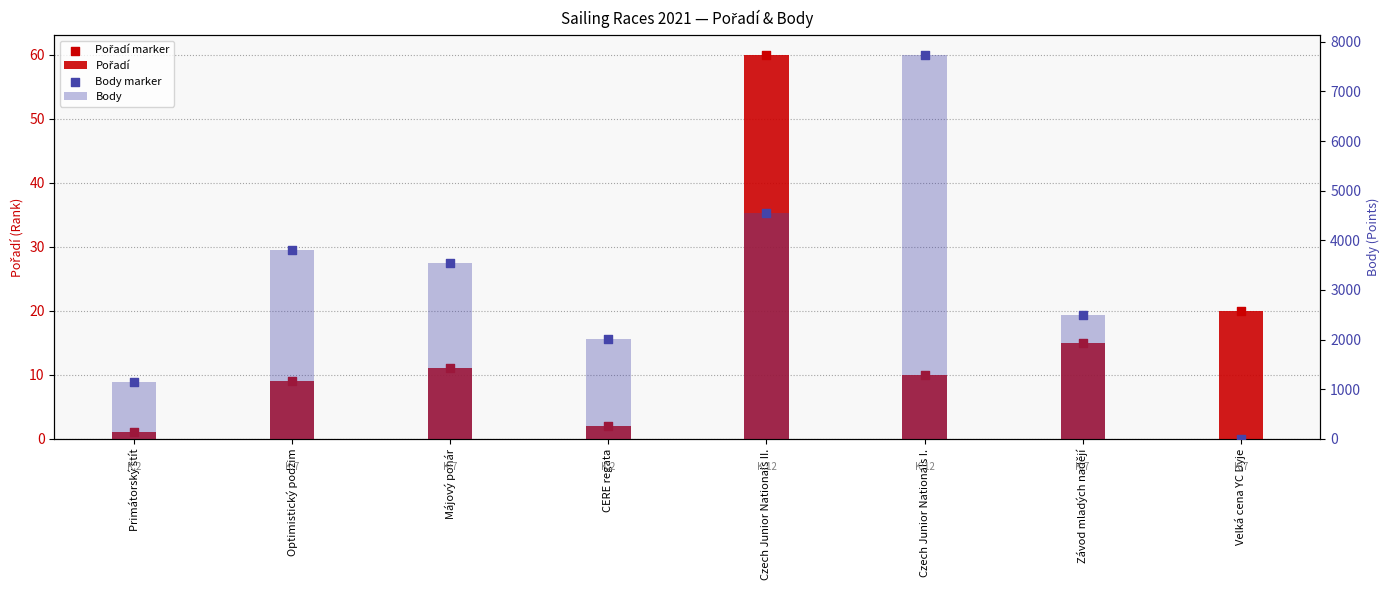

Is the value of Pořadí marker at Závod mladých nadějí greater than the value of Pořadí at Optimistický podzim?

Yes